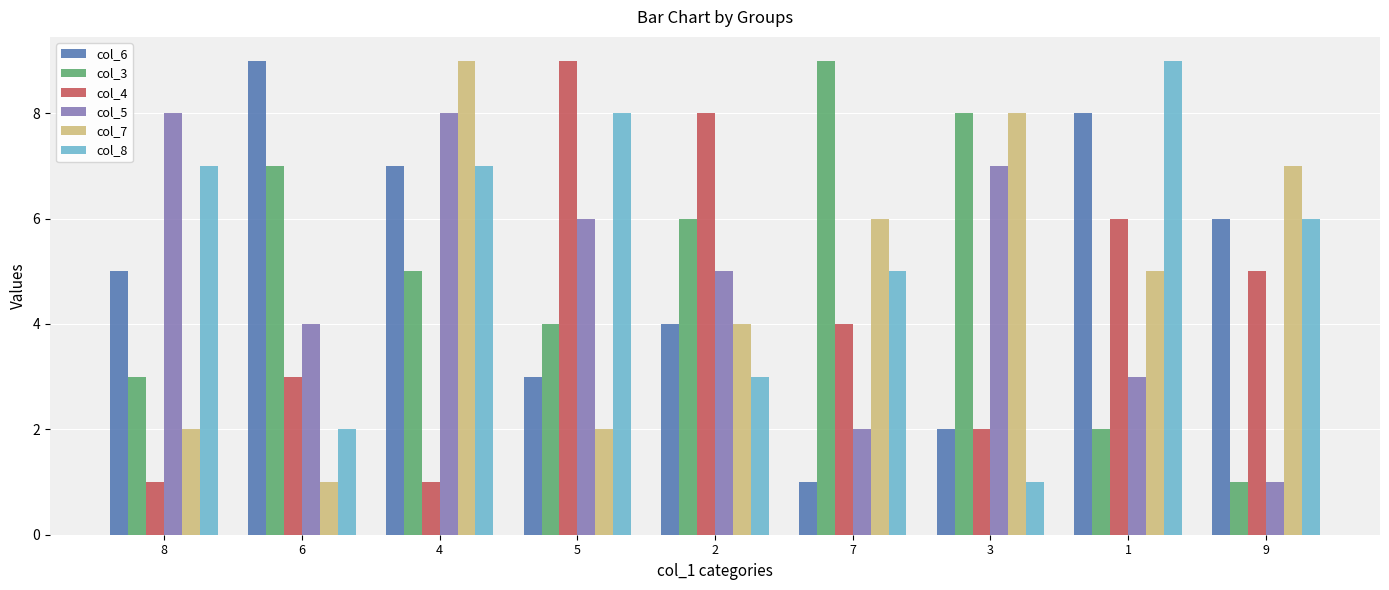

The col_5 series shows 4 at 6. True or false?

True